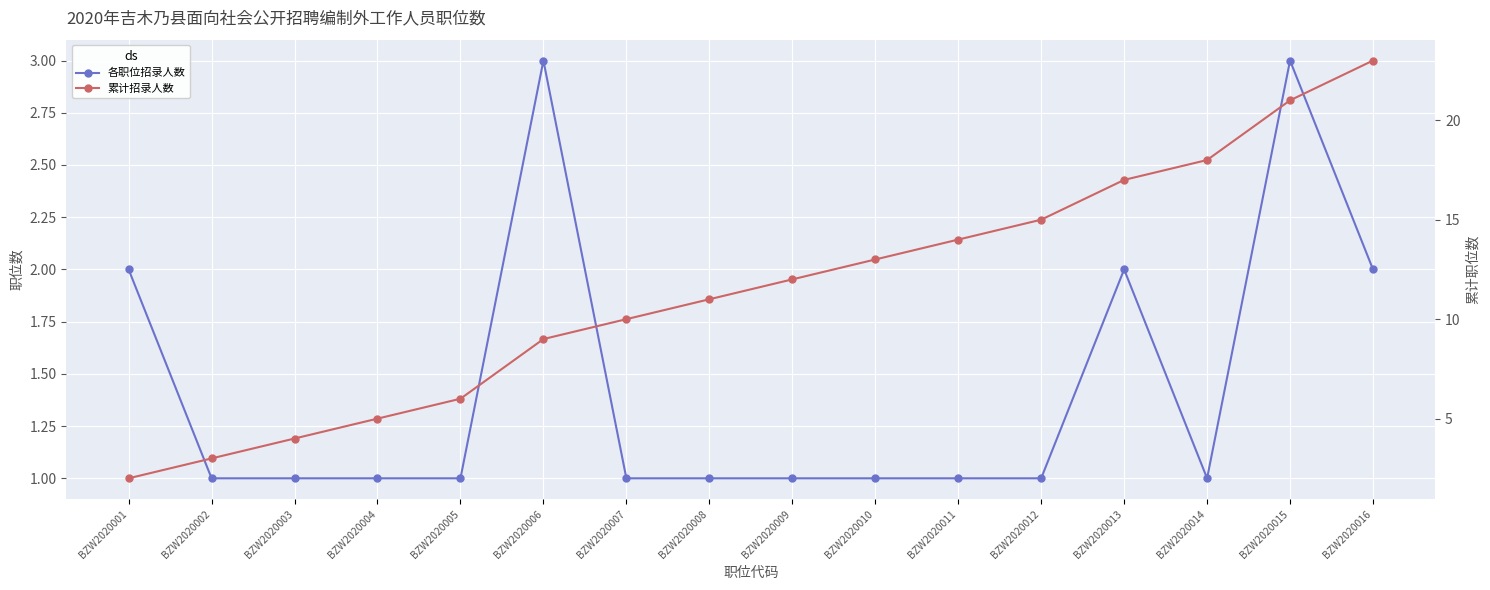

What is the total value across all series at BZW2020006?

12